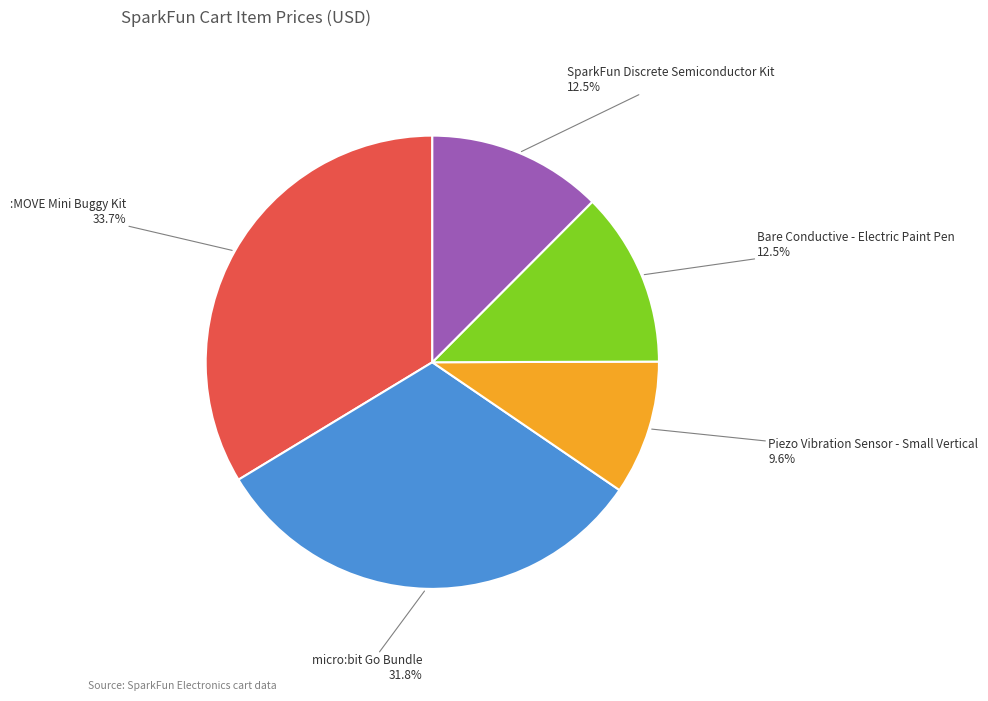

To the nearest percent, what is the average slice percentage?

20%